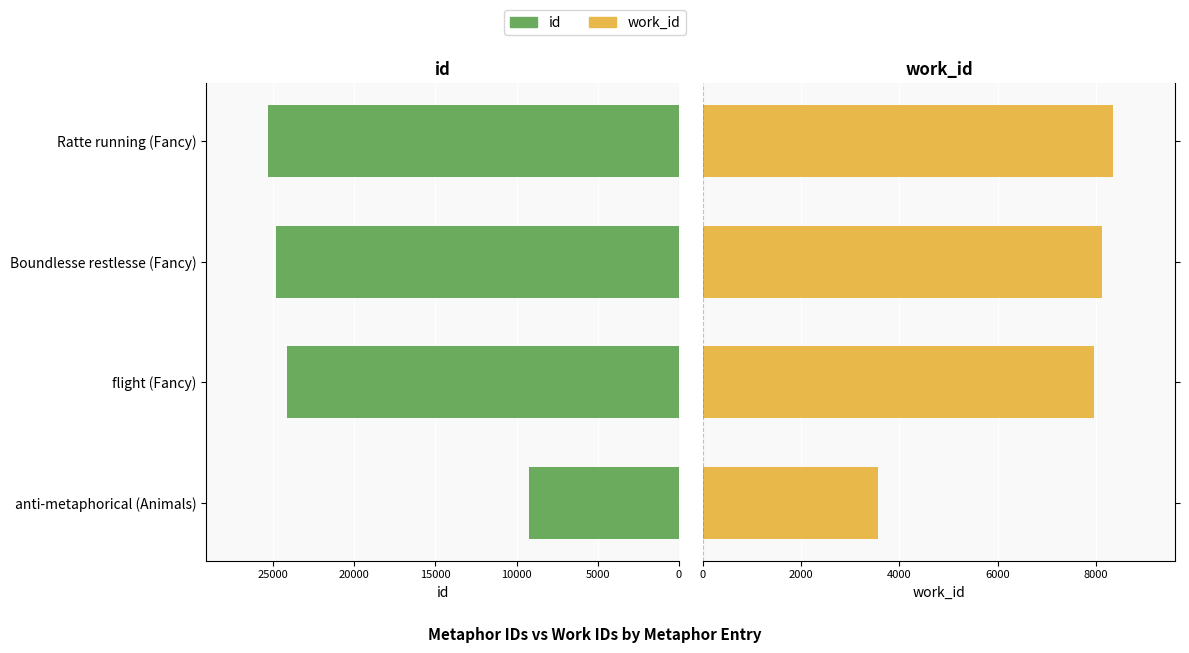

Count the number of data series in this chart.

2